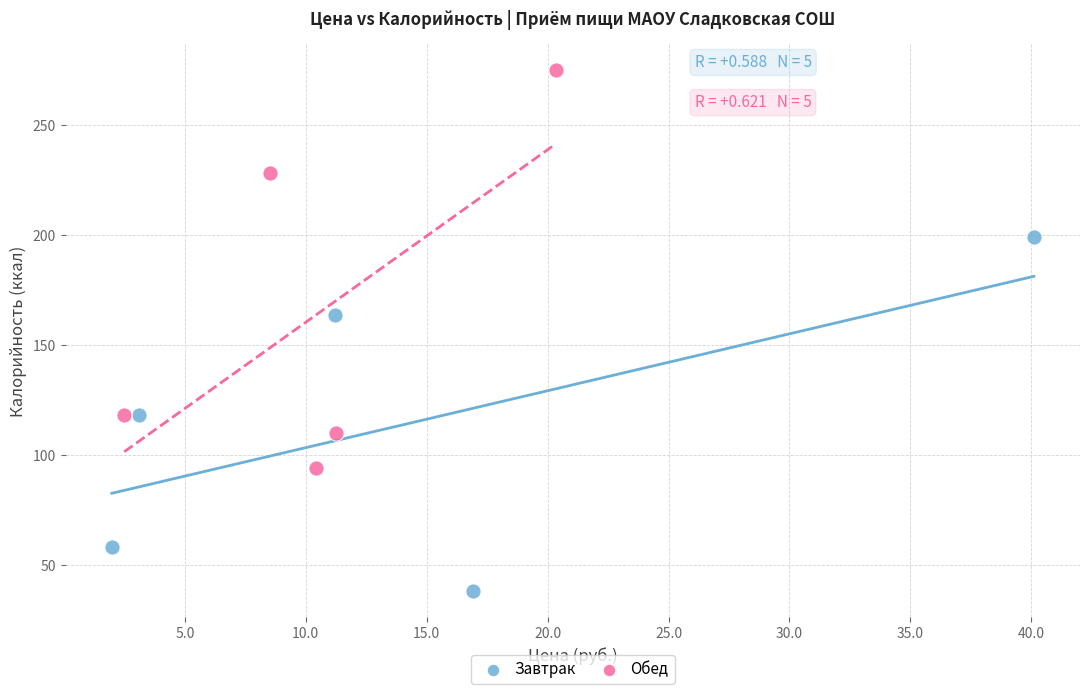

Which series has the largest Y range (max minus min)?

Обед